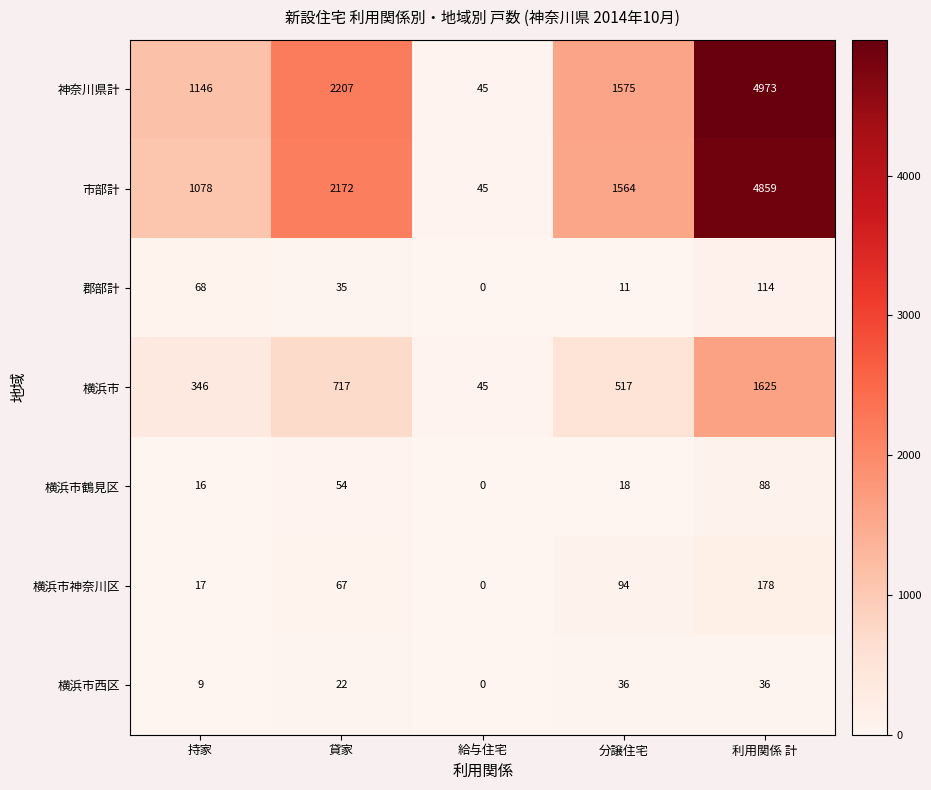

Where is 横浜市鶴見区 nearest to the value 44?

貸家